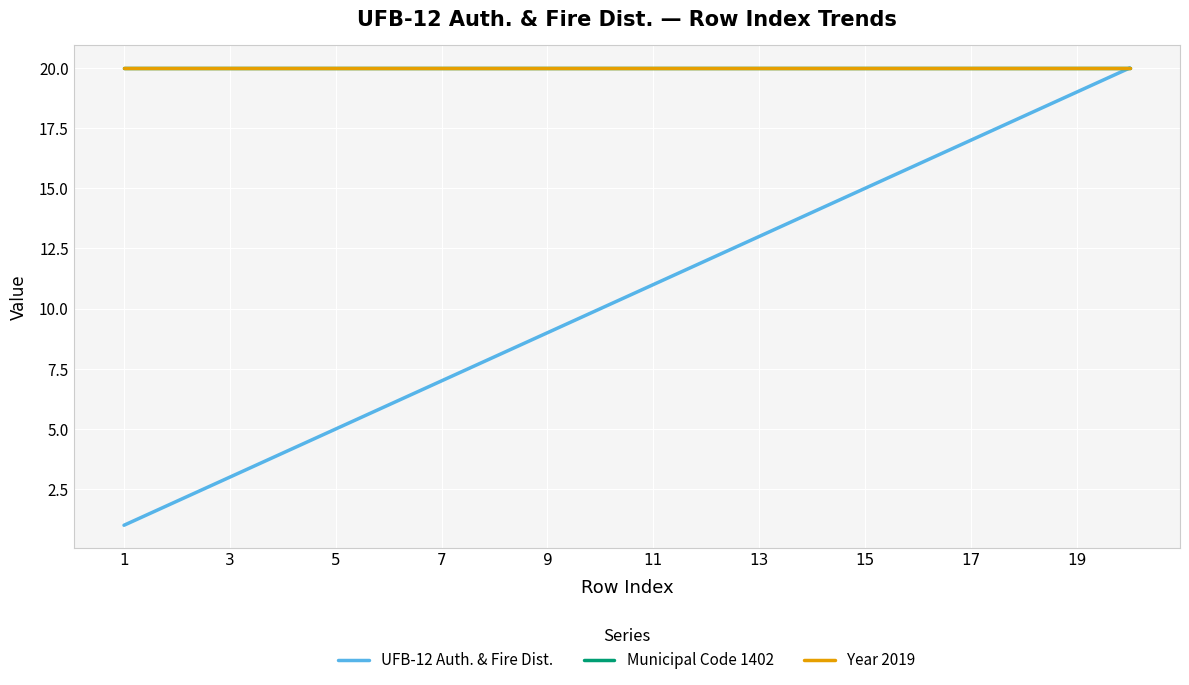

Which series has the largest range (max minus min)?

UFB-12 Auth. & Fire Dist.